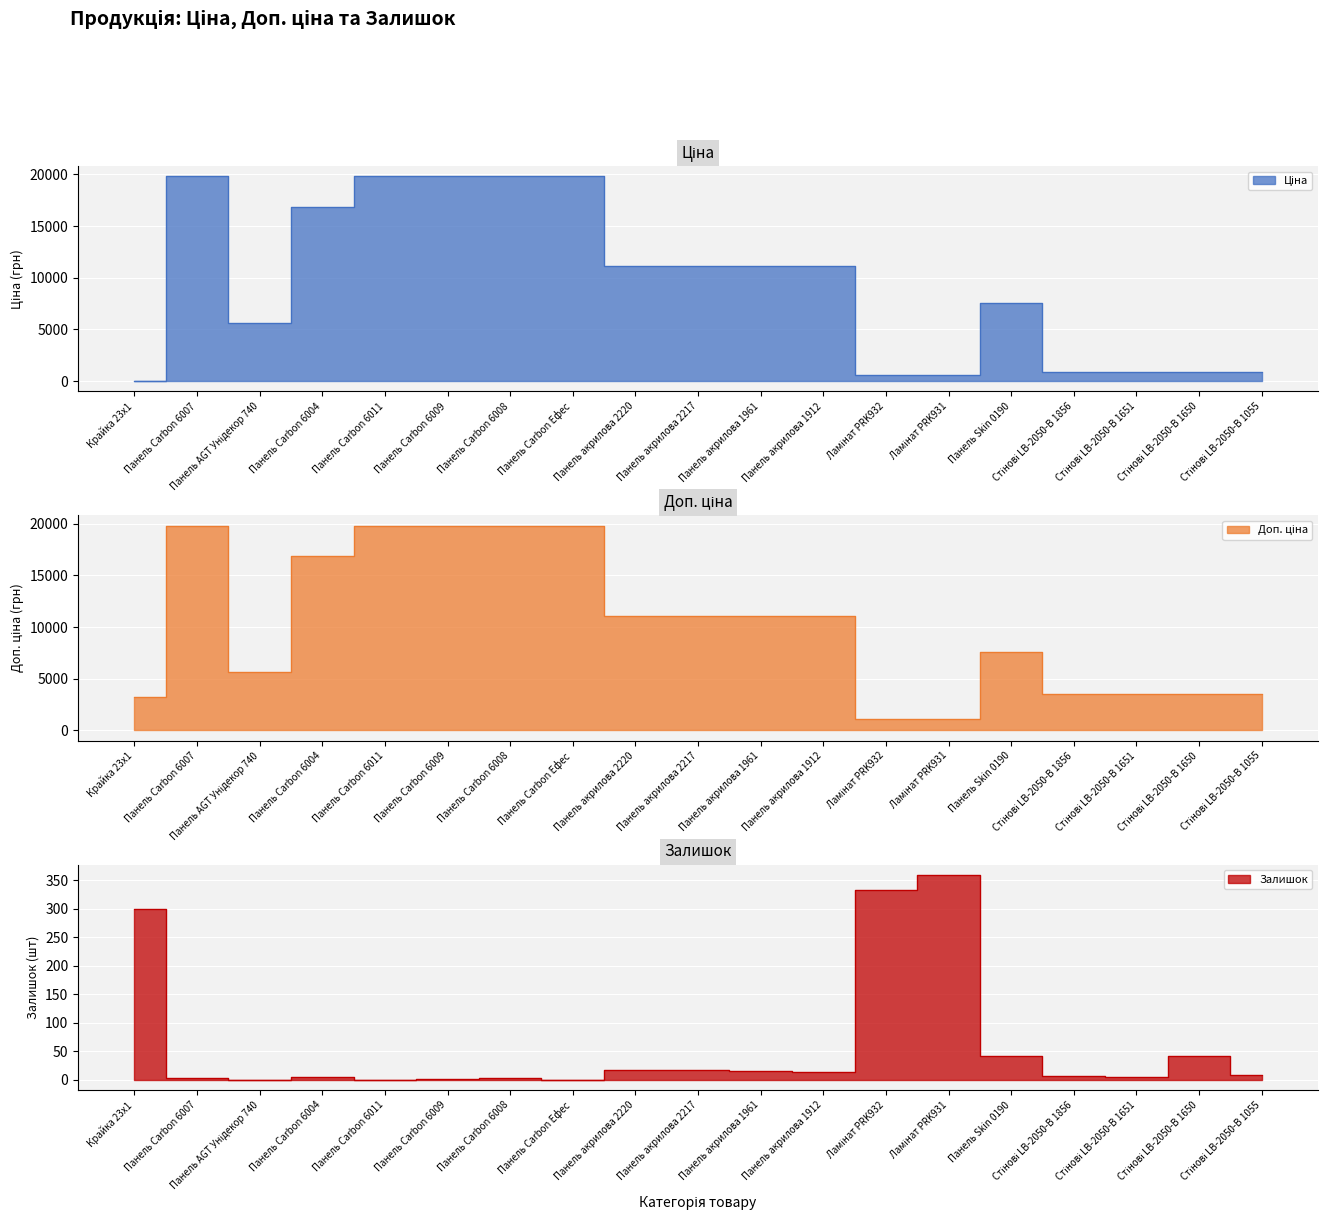

True or false: Ціна and Залишок intersect in this chart.

True